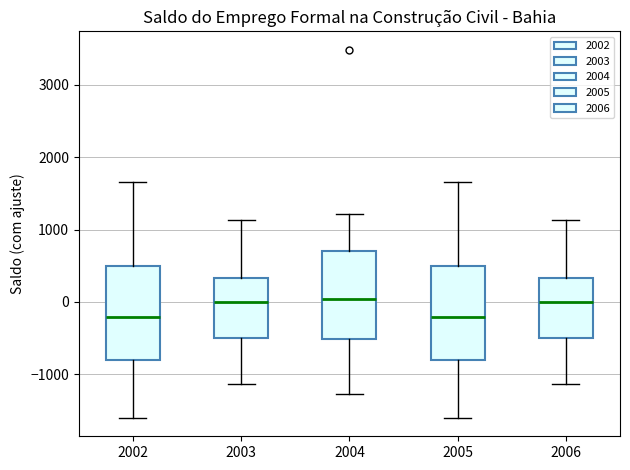

Reading left to right, transcribe this box plot: for each box, give where its median line is, the range the box spans, and where its two whiskers end, as read against the y-axis. The values are not printed on the chart, so give them approximately, as read against the axis.

2002: median -200, box -800 to 500, whiskers -1600 to 1700
2003: median 0, box -500 to 300, whiskers -1100 to 1100
2004: median 0, box -500 to 700, whiskers -1300 to 1200
2005: median -200, box -800 to 500, whiskers -1600 to 1700
2006: median 0, box -500 to 300, whiskers -1100 to 1100